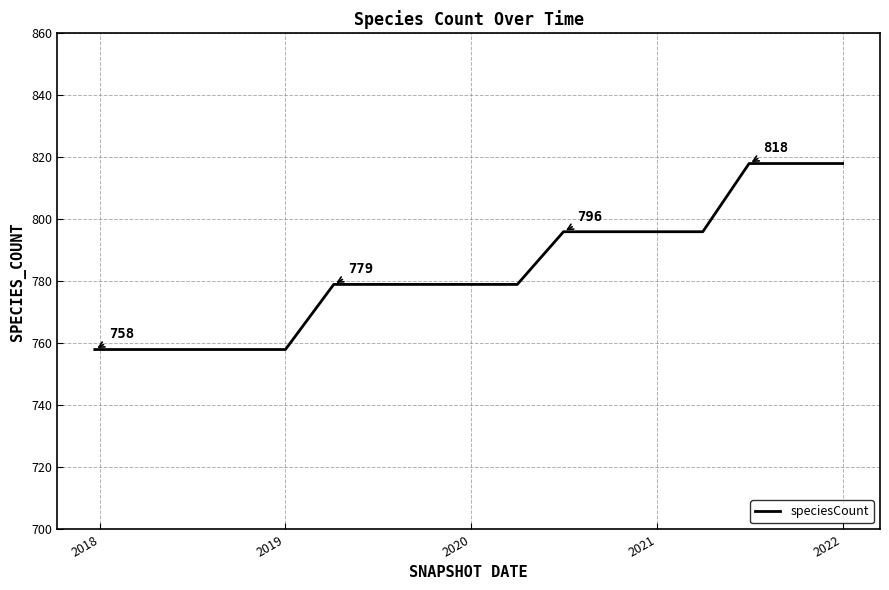

What is the maximum value shown in the chart?

818